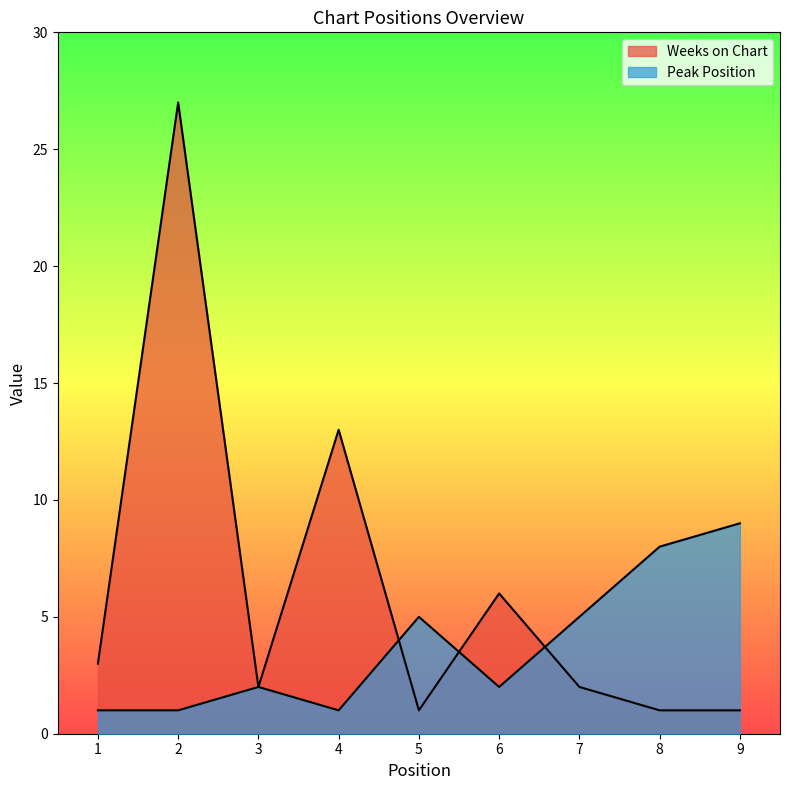

At which category does Peak Position reach its first local peak?

3